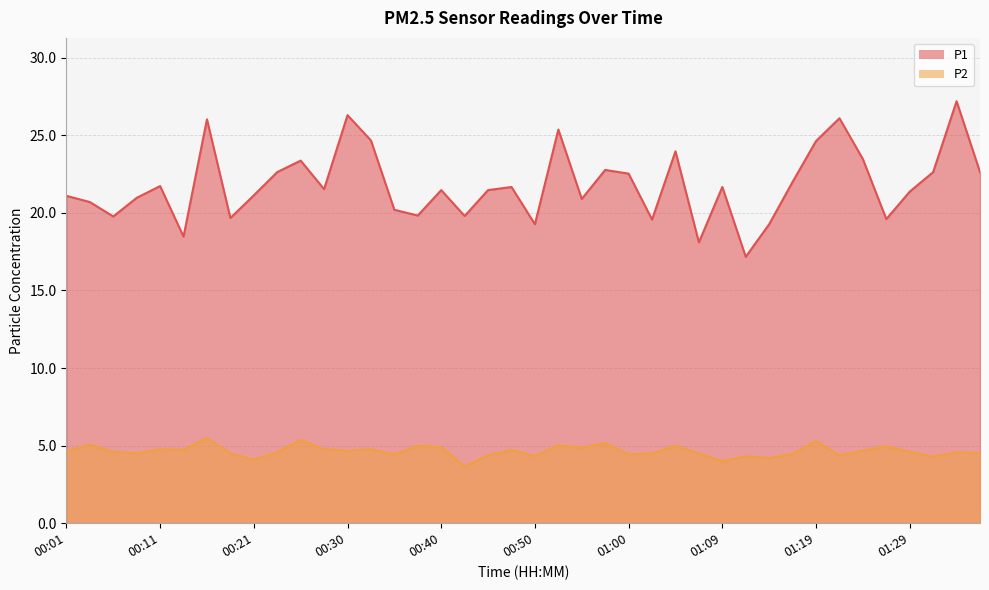

At which label does P1 reach its peak?

01:34